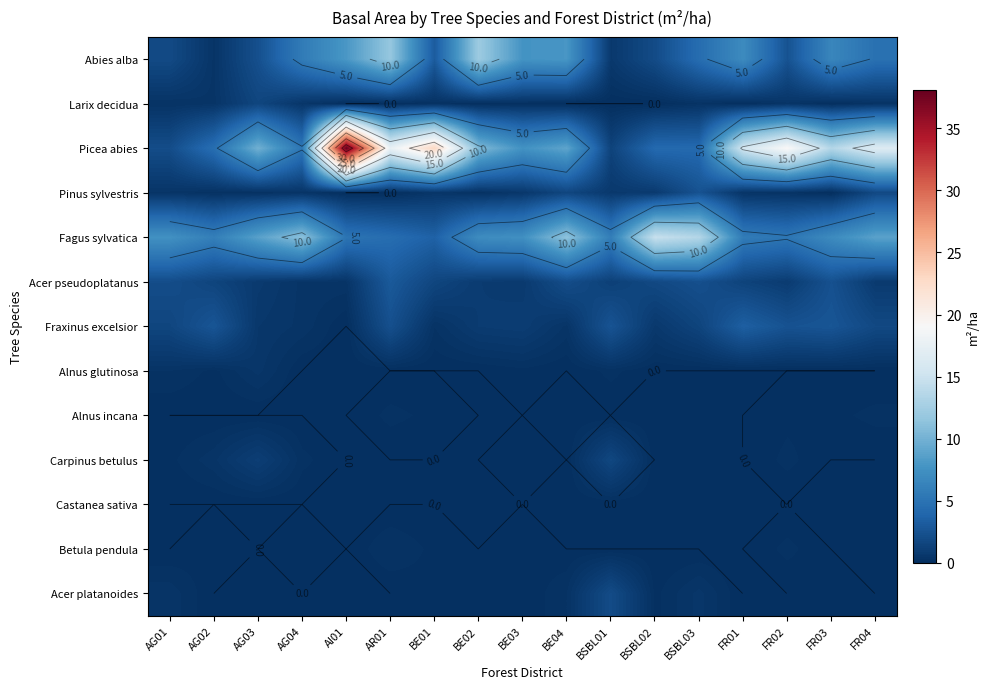

How many data points in Picea abies are less than 9?

7